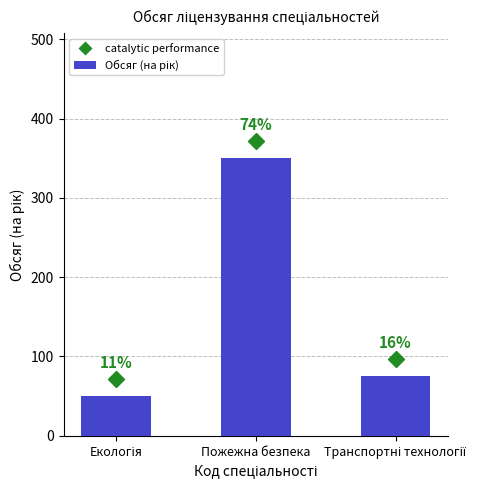

What is the difference between the values at Пожежна безпека and Транспортні технології?

275